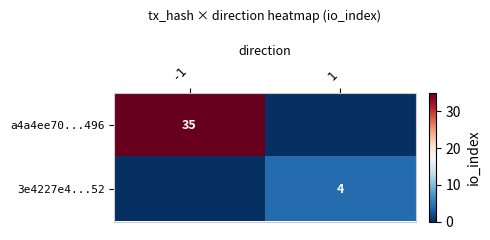

The value of a4a4ee70...496 at -1 is 24. True or false?

False